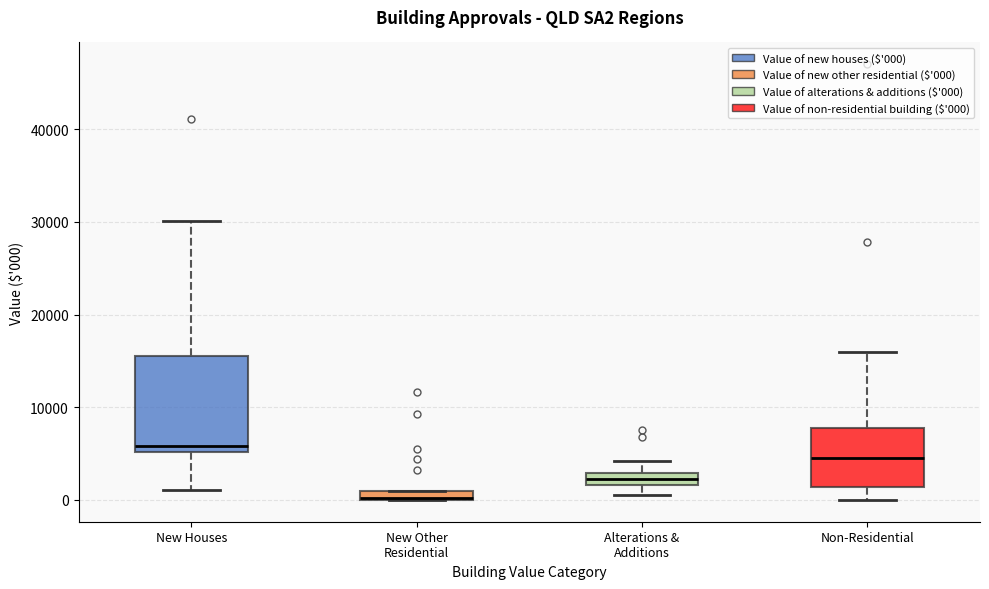

Which box has the lowest median line?

New Other Residential